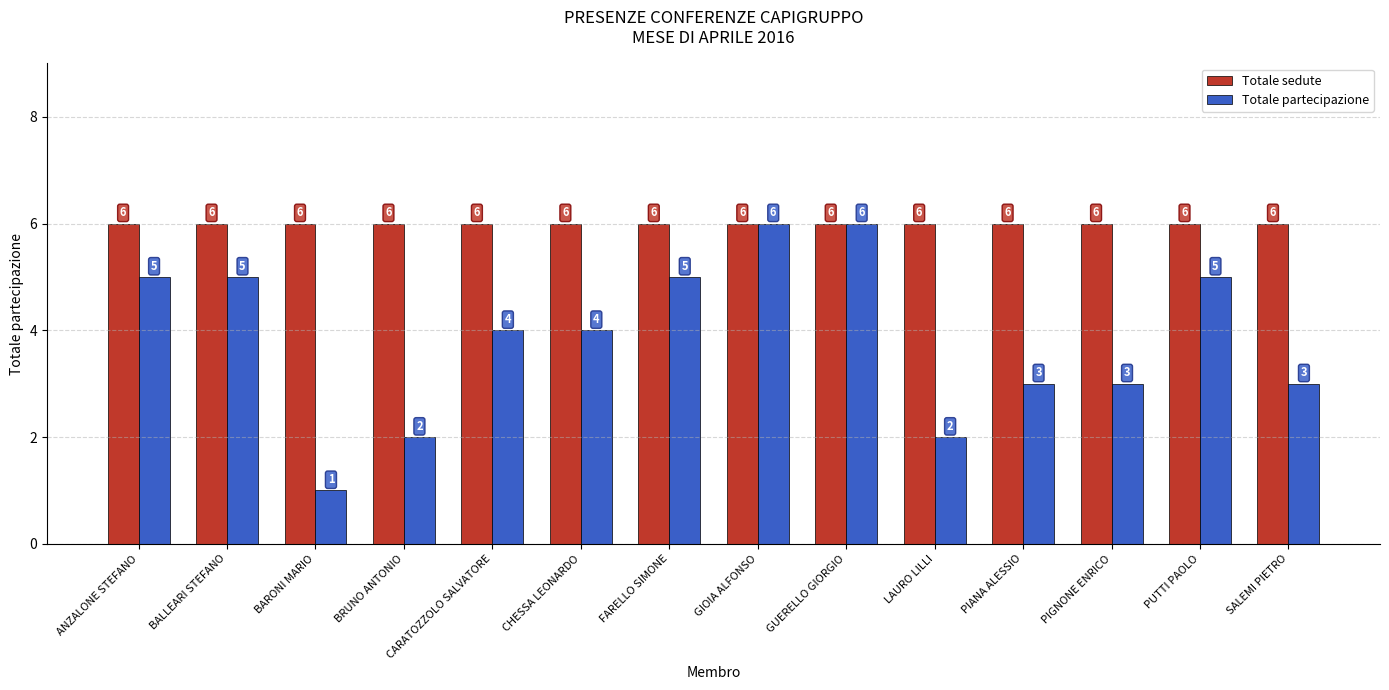

What is the label of the 7th bar from the left?

FARELLO SIMONE